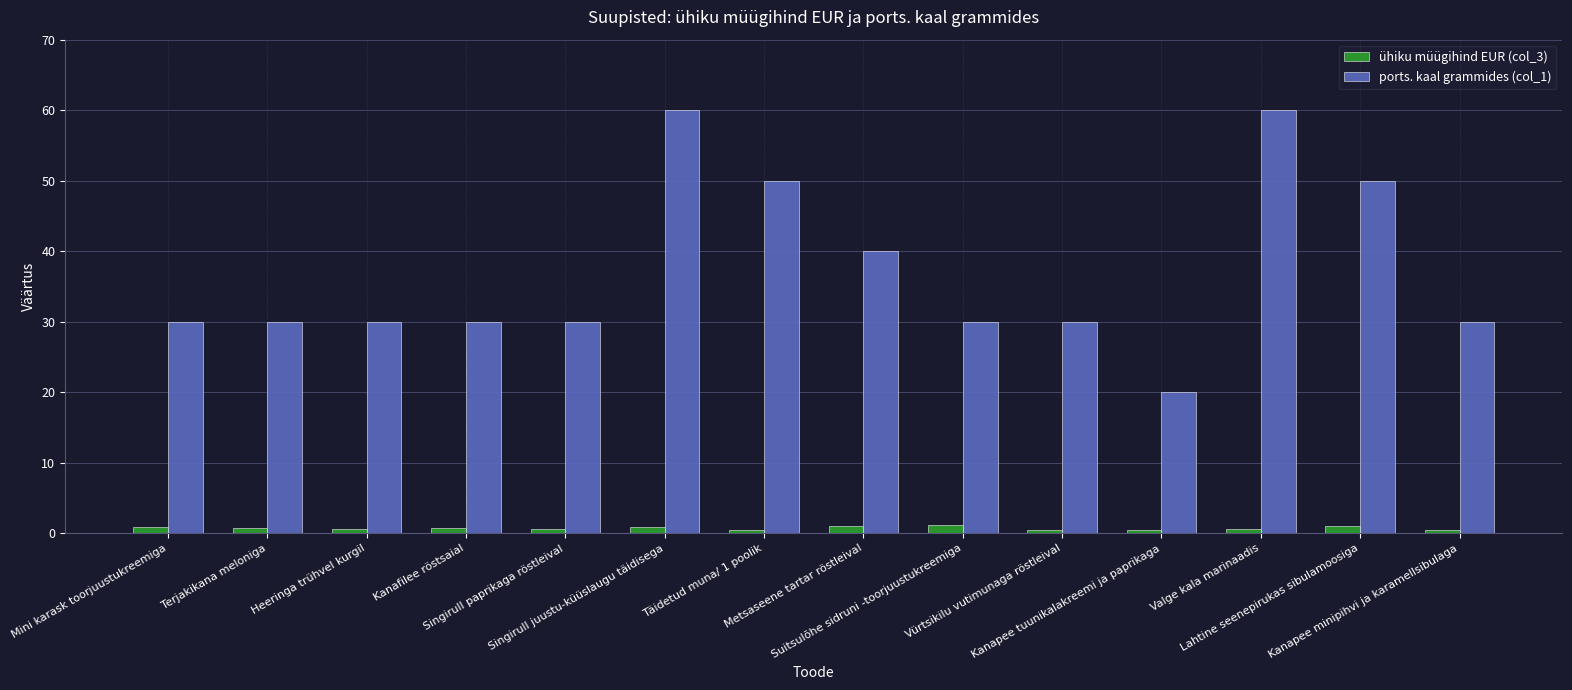

List the series in order of their peak value, lowest first.

ühiku müügihind EUR (col_3), ports. kaal grammides (col_1)